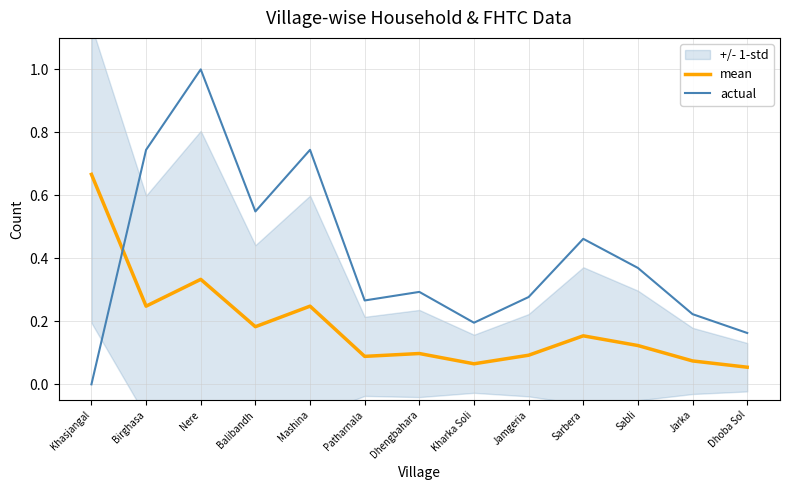

Rank the series by their average value, from highest to lowest.

actual, mean